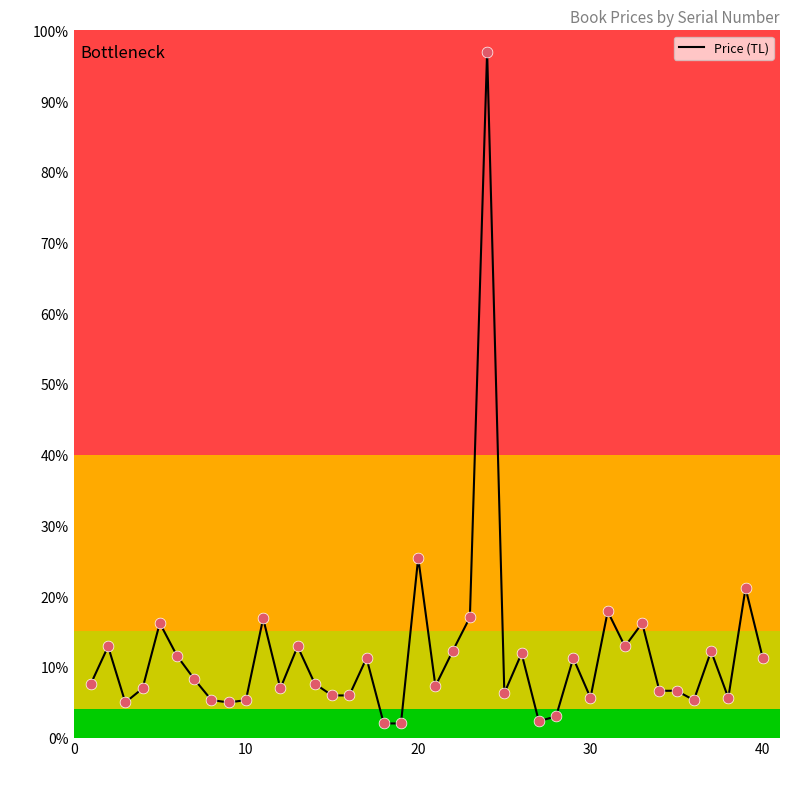

What is the maximum value shown in the chart?

97.0